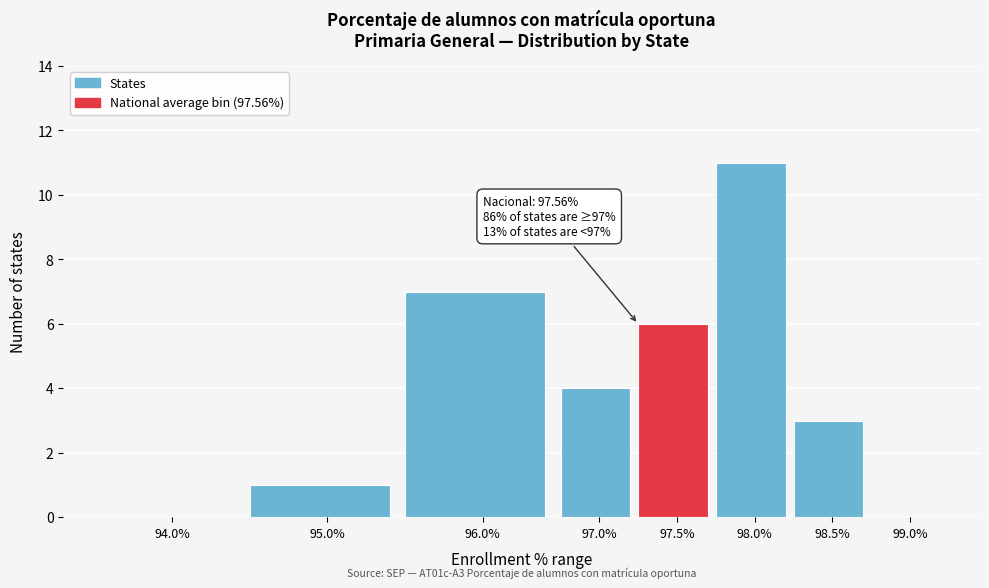

Reading left to right, what are all the values shown in this chart?

94.0%=0	95.0%=1	96.0%=7	97.0%=4	97.5%=6	98.0%=11	98.5%=3	99.0%=0